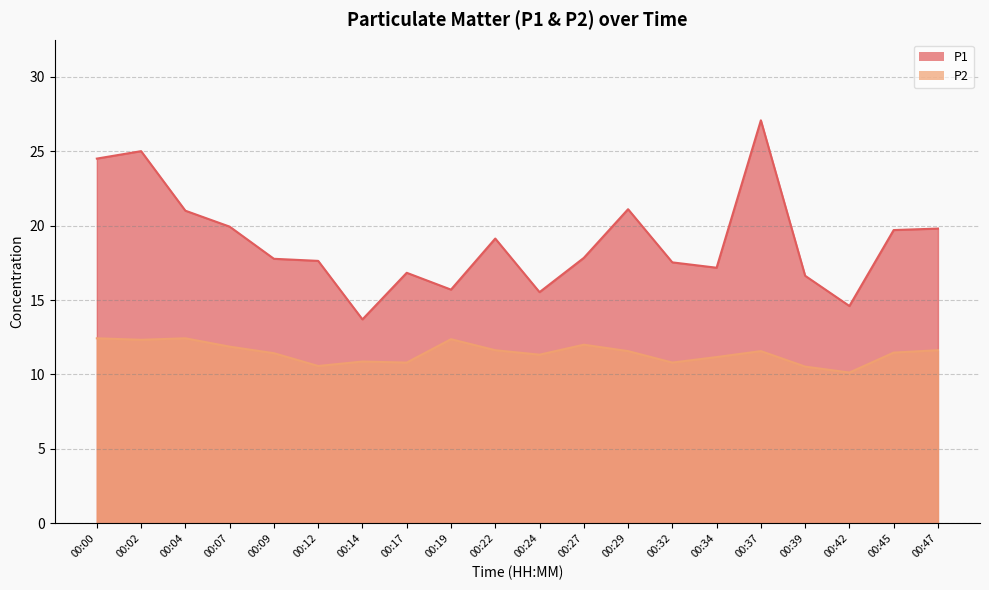

What is the sum of all P2 values?

228.9